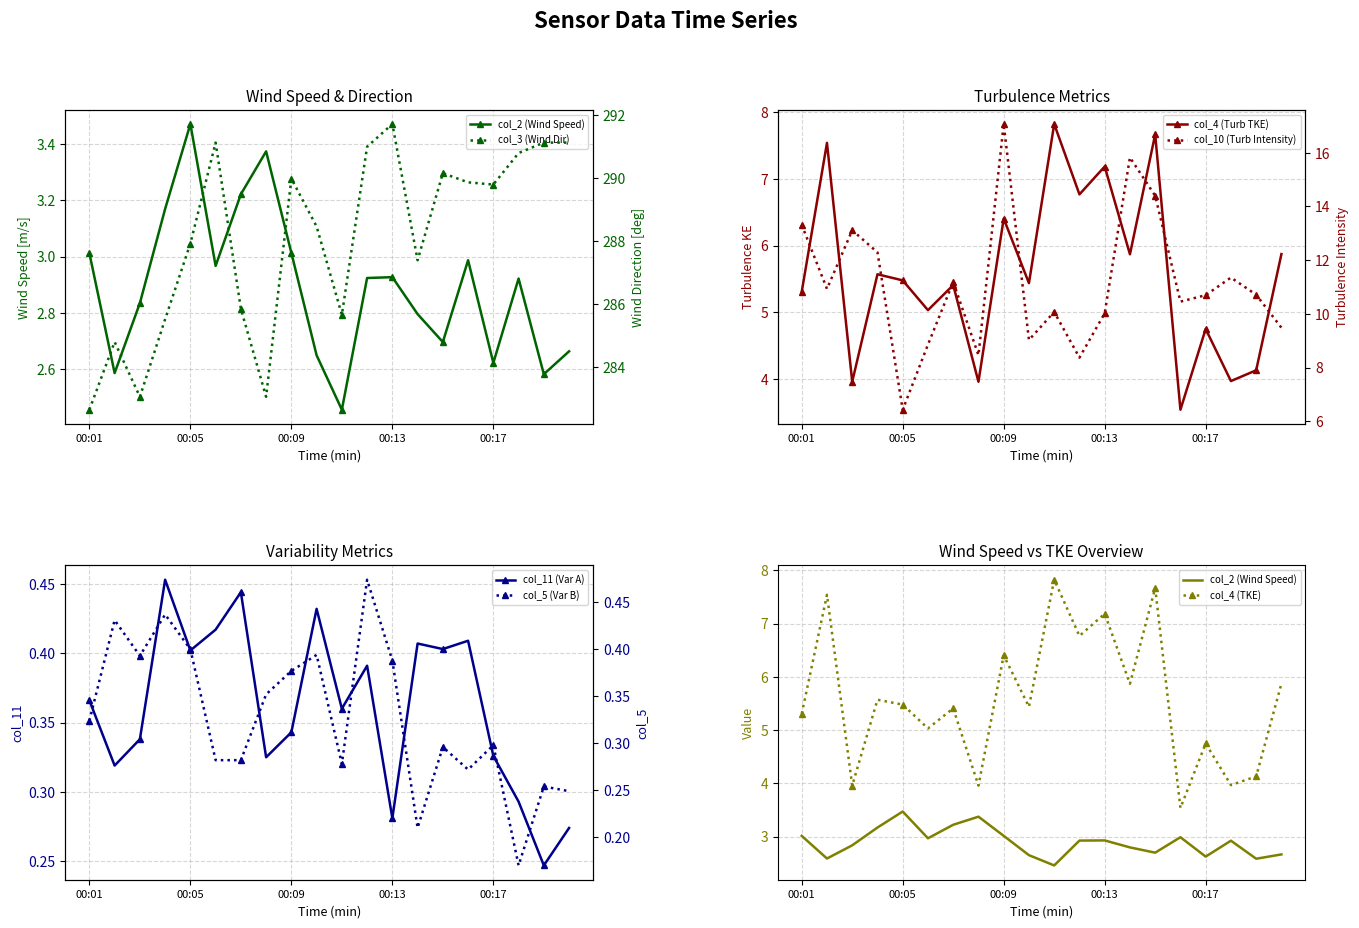

How many data points in col_4 are above 5?

14